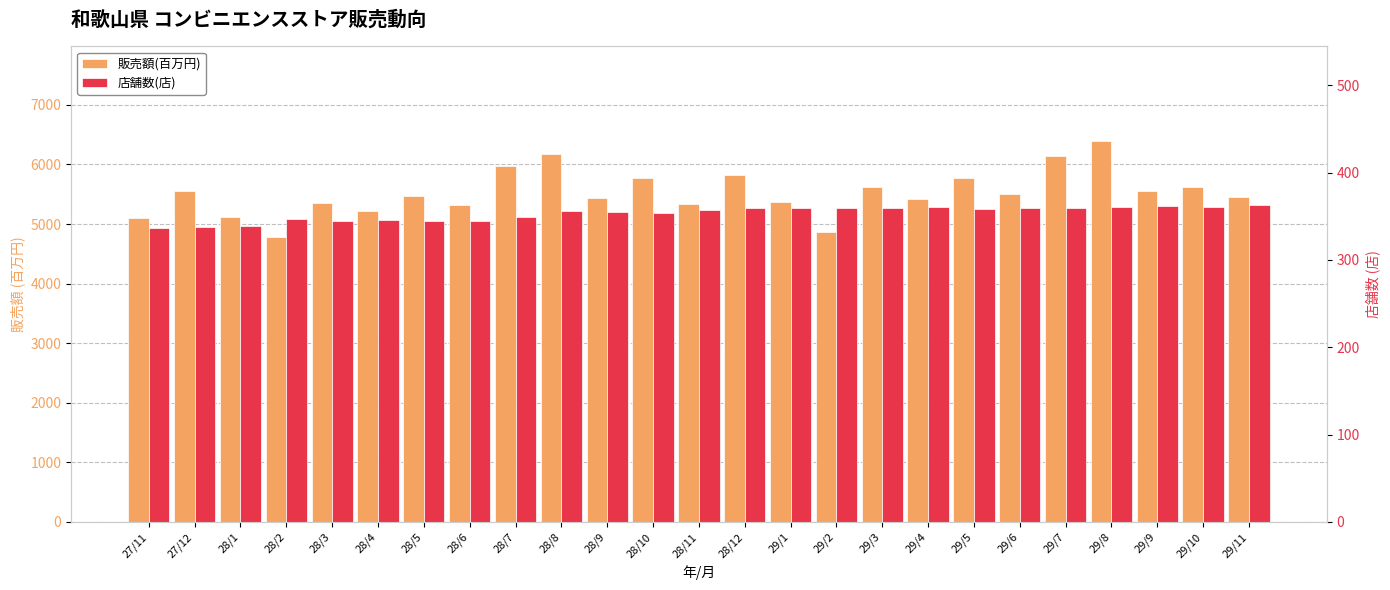

What is the smallest value displayed?

337